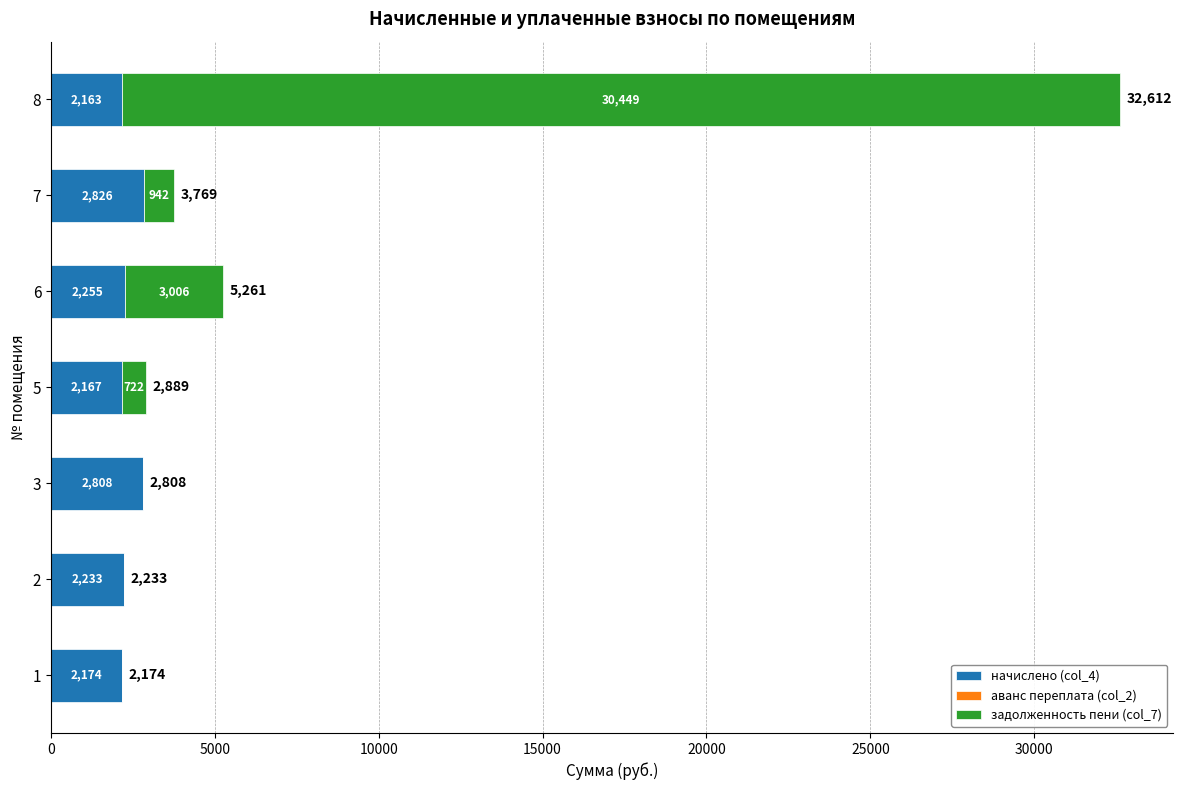

Where is начислено (col_4) nearest to the value 2494?

6